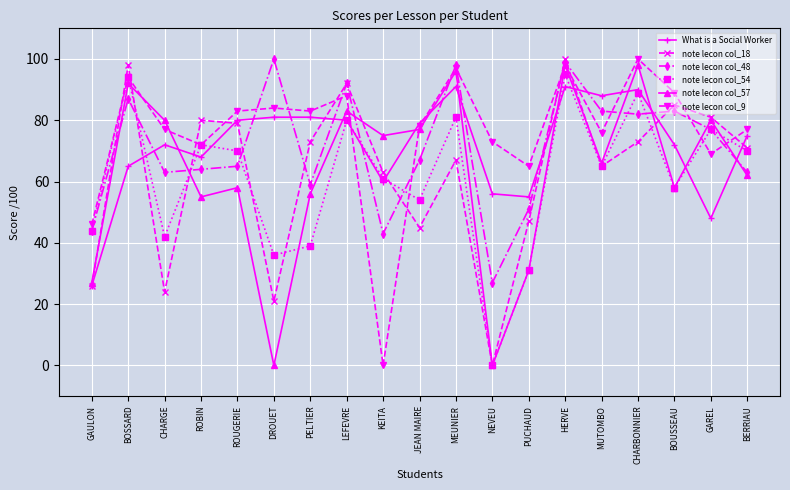

Is it true that note lecon col_54 equals 44 at GAULON?

True